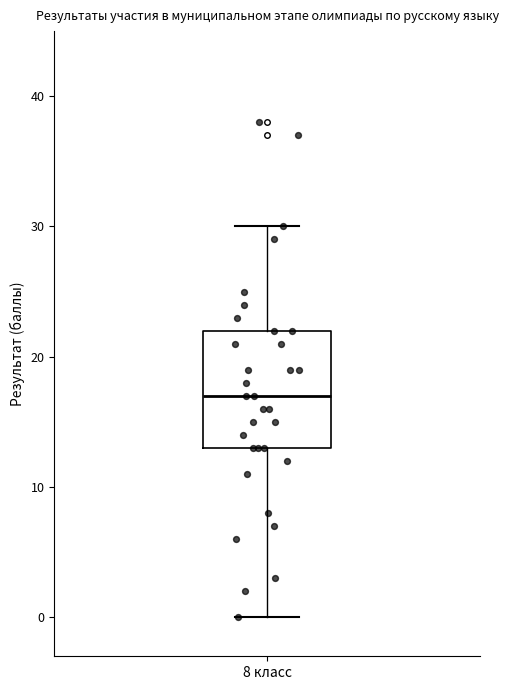

Read this box plot against the y-axis: the position of the median line, the range covered by the box, and the ends of both whiskers. The values are not printed on the chart, so give them approximately, as read against the axis.

median 17, box 13 to 22, whiskers 0 to 30